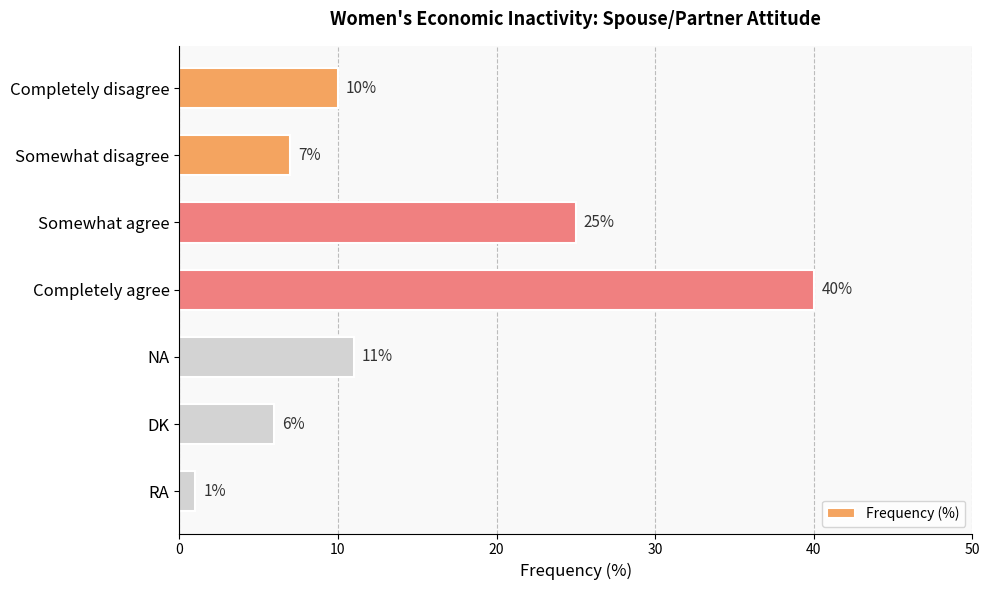

How many categories are shown in the chart?

7